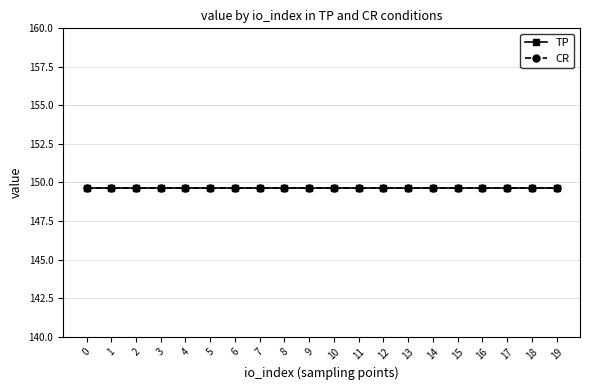

The value series shows 209.0 at 8. True or false?

False